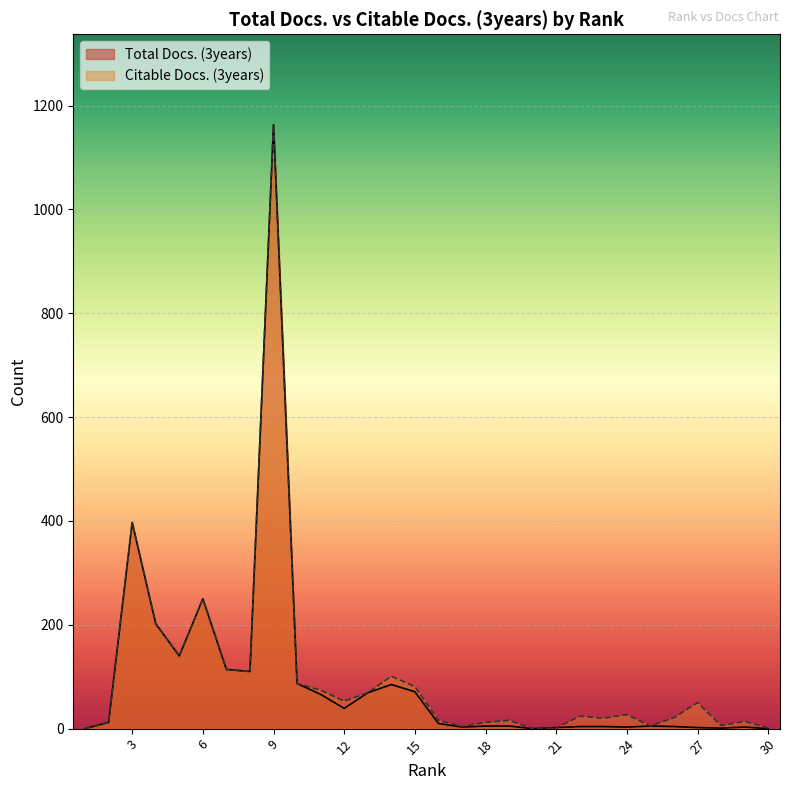

How many distinct data groups are displayed?

2